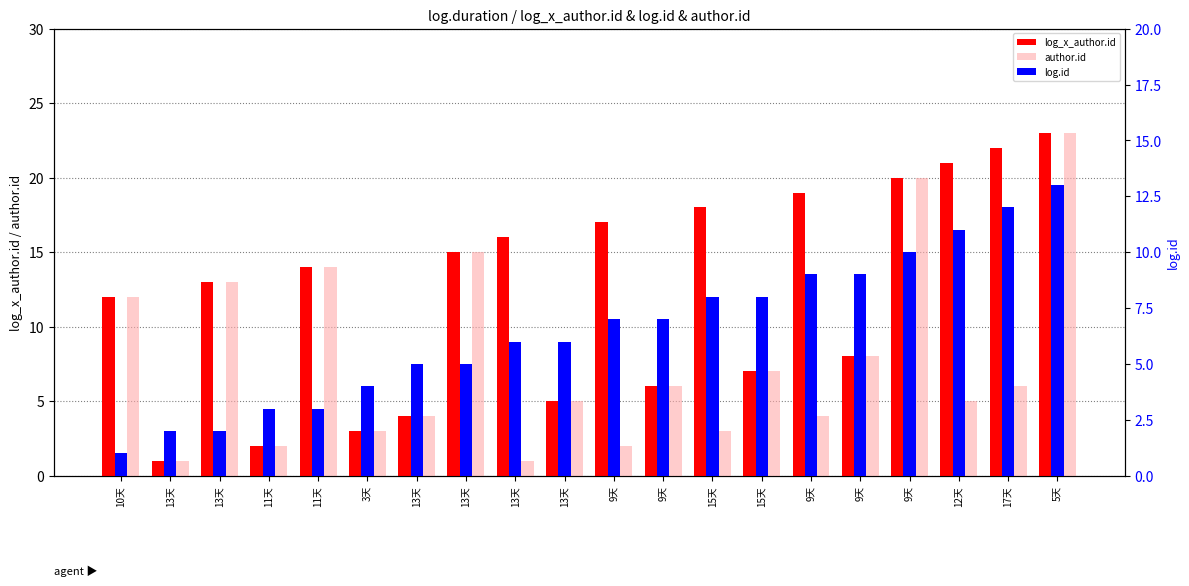

What is the label of the 7th bar from the right?

15天